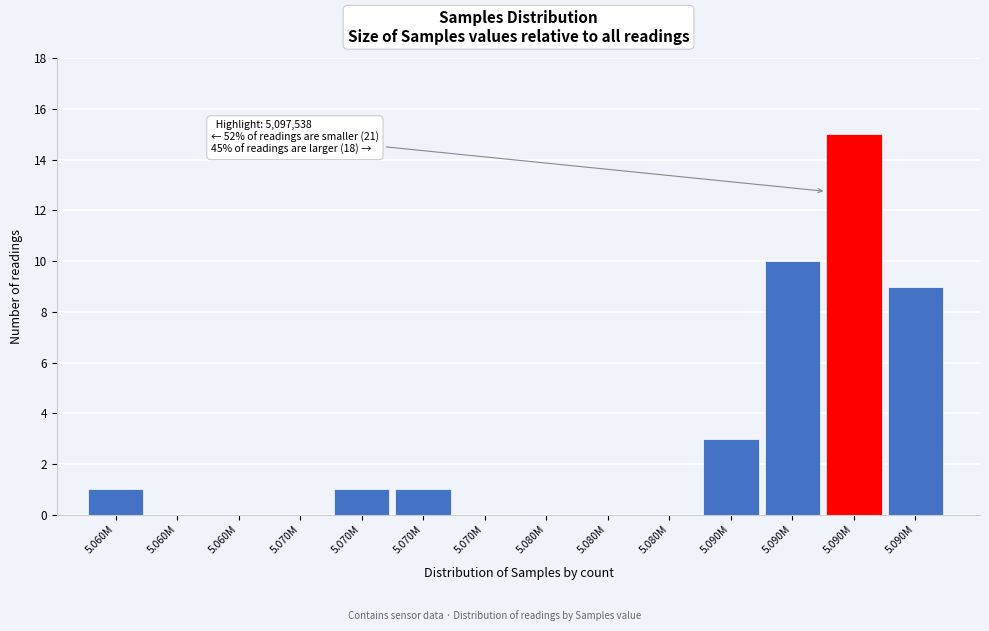

How many series are shown in this chart?

1